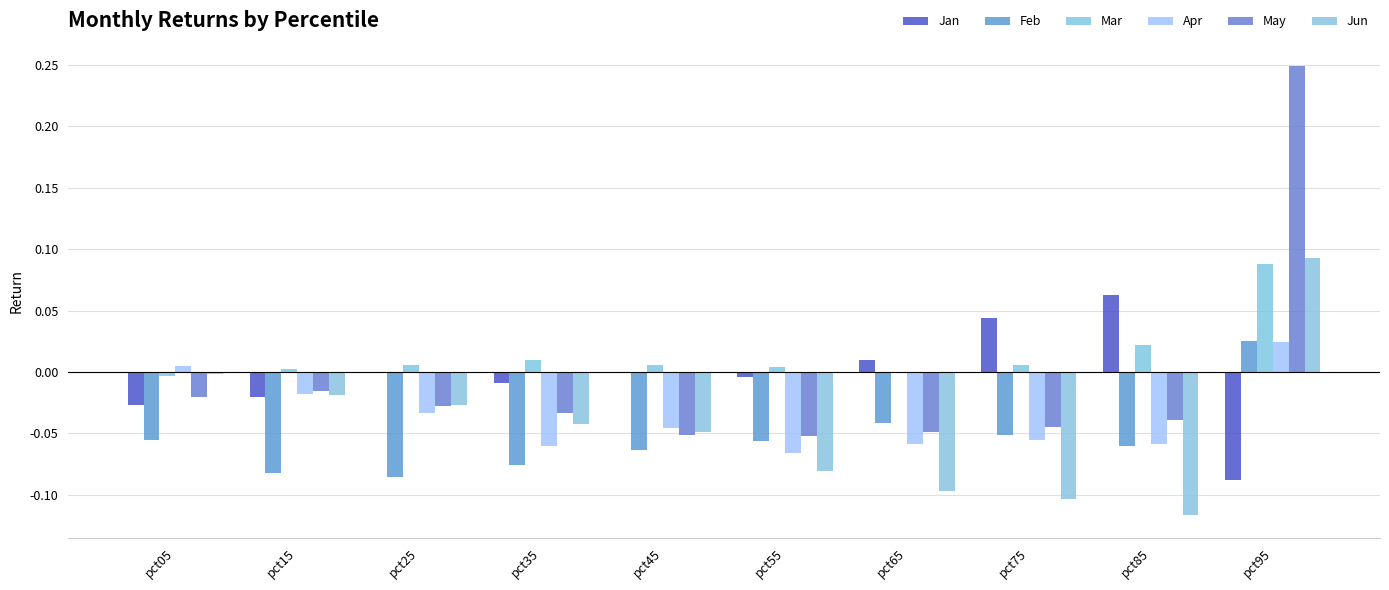

How many values in Feb are above zero?

1